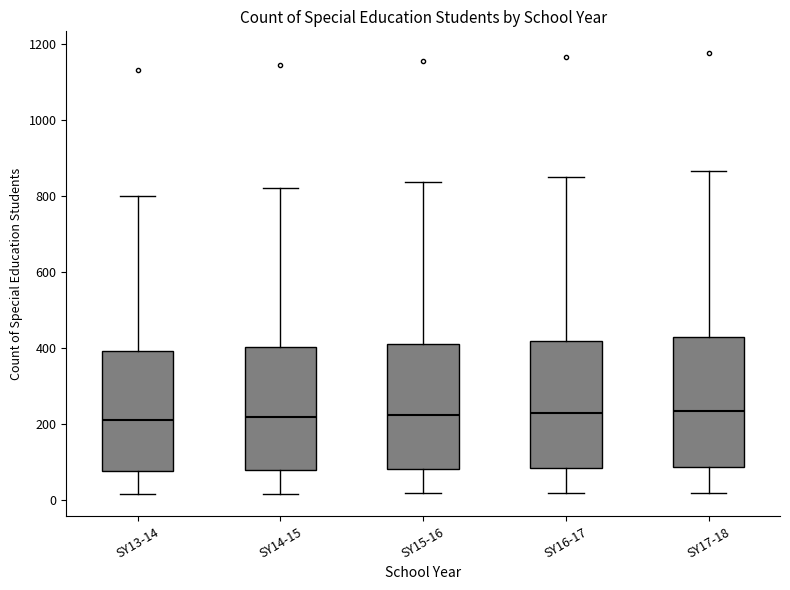

Where does the upper whisker of the box for SY17-18 end on the y-axis? The values are not printed on the chart, so give them approximately, as read against the axis.

860